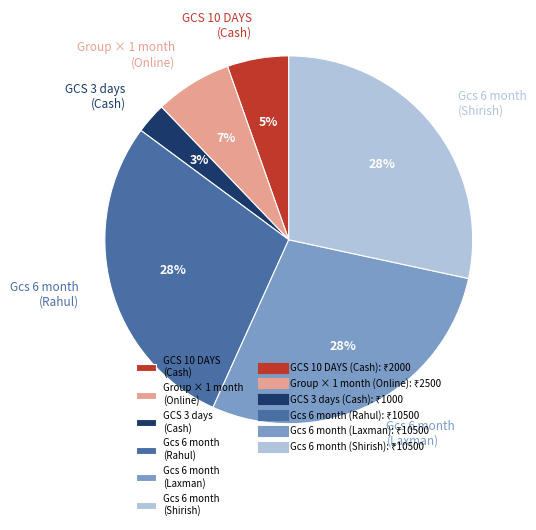

Do Gcs 6 month (Rahul) and Group × 1 month (Online) together represent more than half of the pie?

No